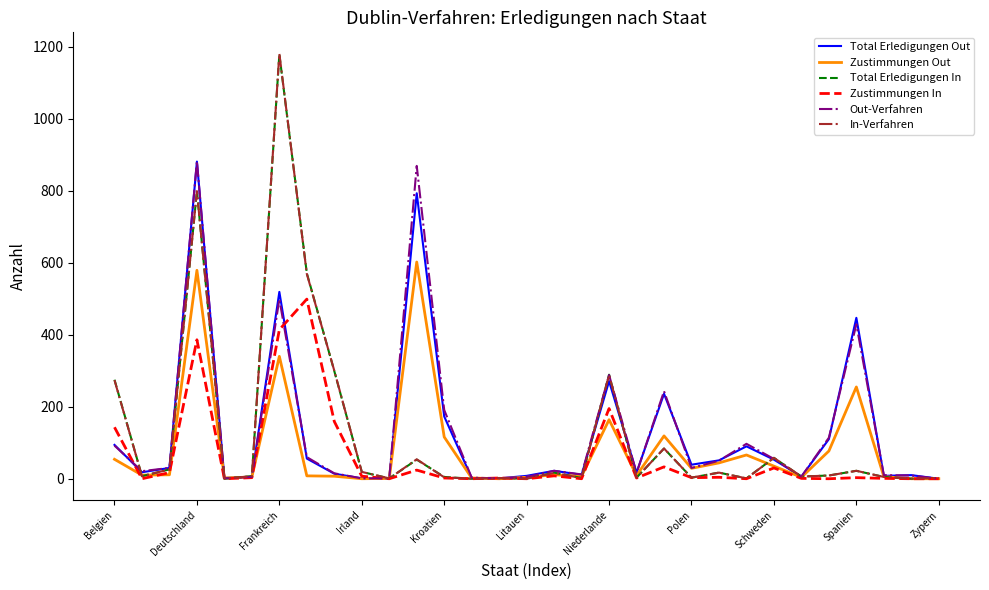

Which series has the widest spread of values?

In-Verfahren